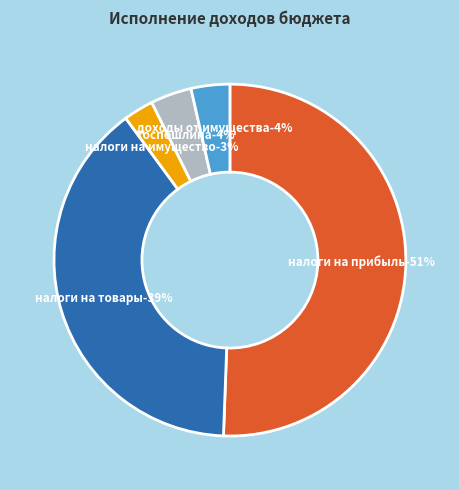

What is the total percentage of НАЛОГИ НА ТОВАРЫ (РАБОТЫ, УСЛУГИ) and ДОХОДЫ ОТ ИСПОЛЬЗОВАНИЯ ИМУЩЕСТВА?

42.9%